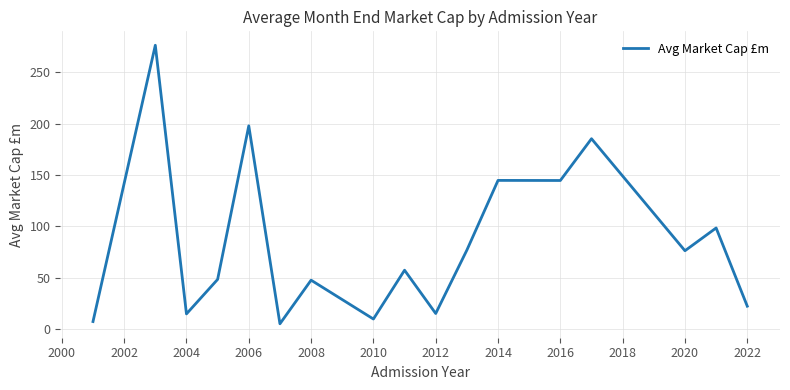

What is the difference between the maximum and minimum values?

271.4